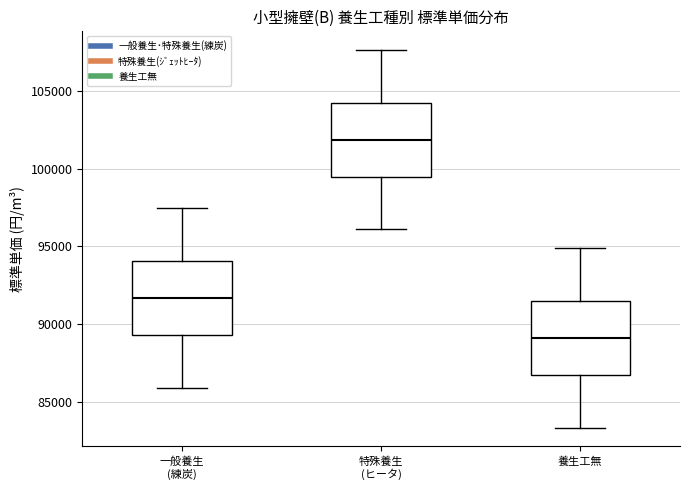

Reading left to right, read every box against the y-axis: the position of its median line, the range the box covers, and the ends of its whiskers. The values are not printed on the chart, so give them approximately, as read against the axis.

一般養生 (練炭): median 91500, box 89500 to 94000, whiskers 86000 to 97500
特殊養生 (ヒータ): median 102000, box 99500 to 104000, whiskers 96000 to 107500
養生工無: median 89000, box 86500 to 91500, whiskers 83500 to 95000